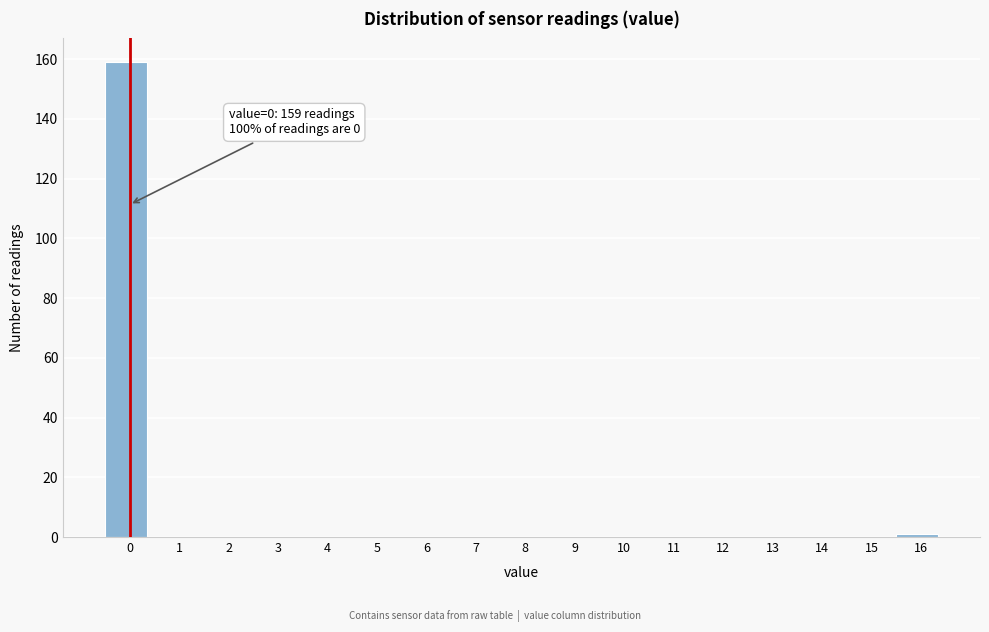

Reading right to left, list all the values displayed in this chart.

16=1	15=0	14=0	13=0	12=0	11=0	10=0	9=0	8=0	7=0	6=0	5=0	4=0	3=0	2=0	1=0	0=159